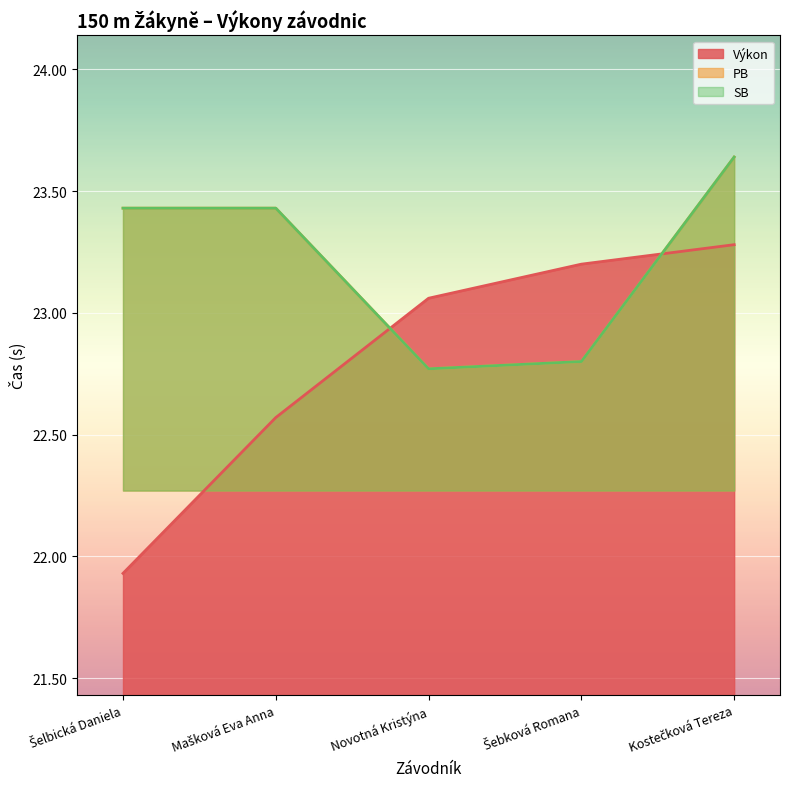

How many intersections are there between PB and Výkon?

2